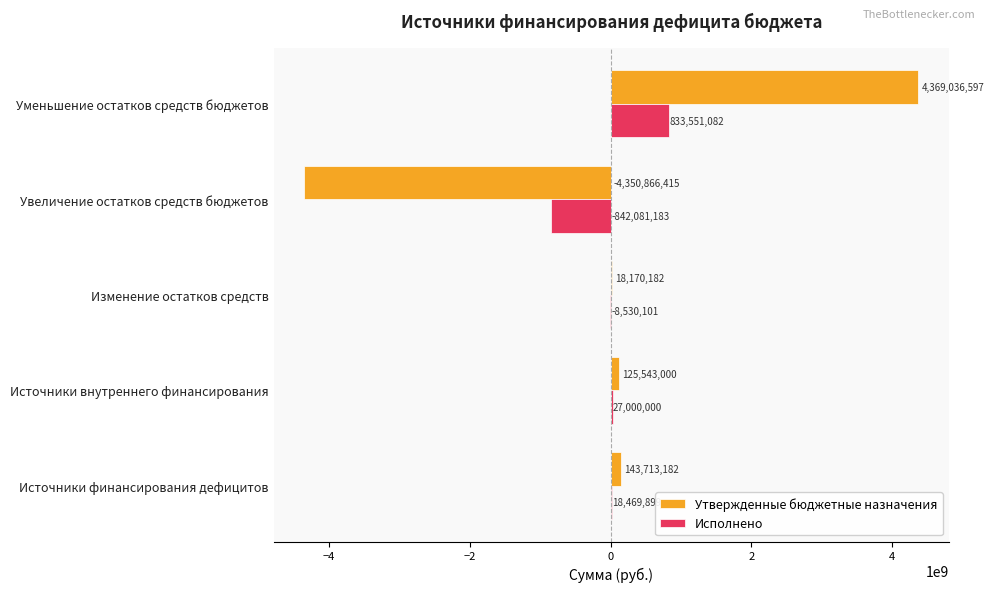

The Утвержденные бюджетные назначения series shows 125543000.0 at Источники внутреннего финансирования. True or false?

True